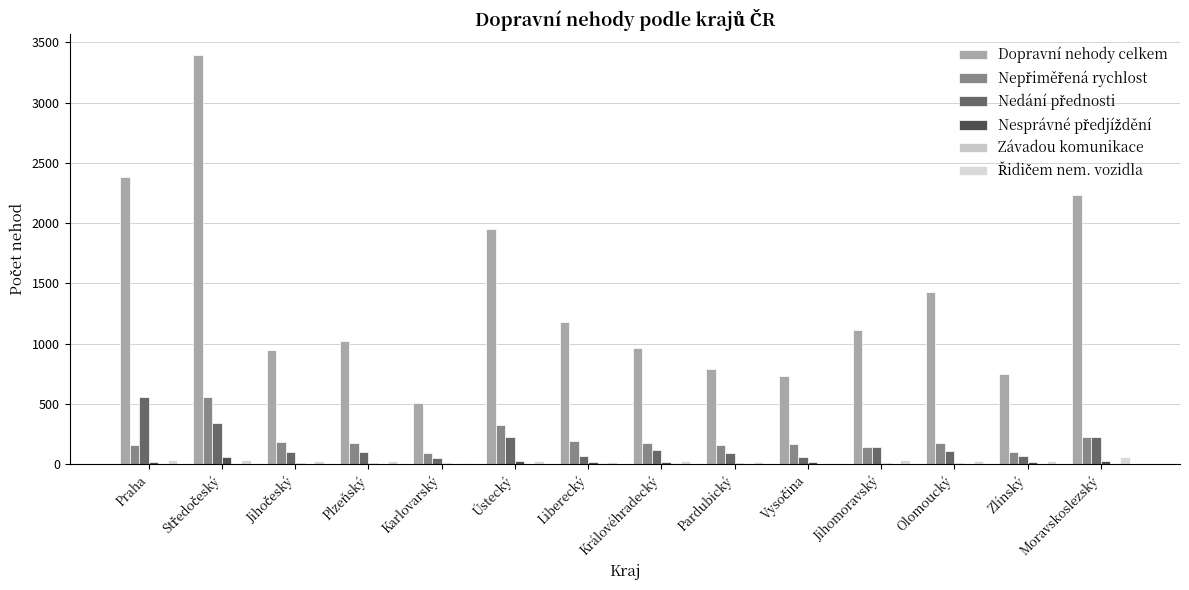

What position from the right is Plzeňský?

11